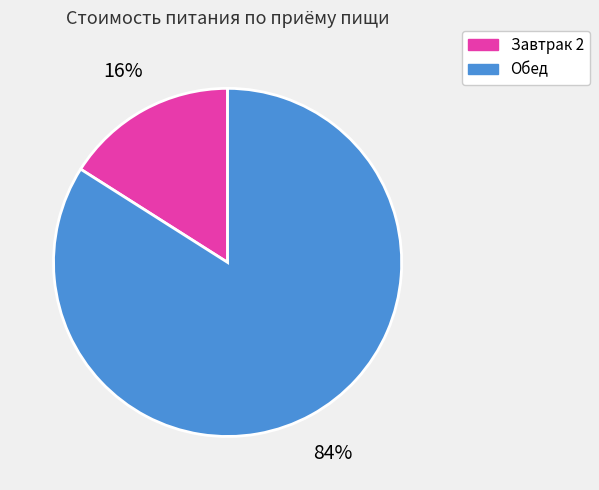

Is there a majority slice in this chart?

Yes